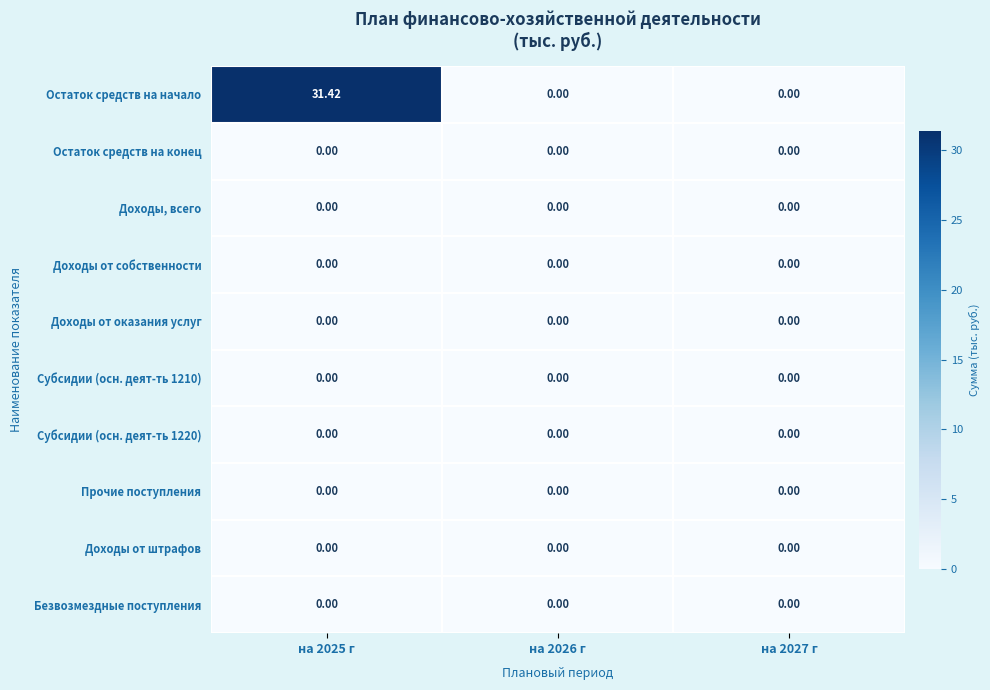

Which series has the largest range (max minus min)?

Остаток средств на начало